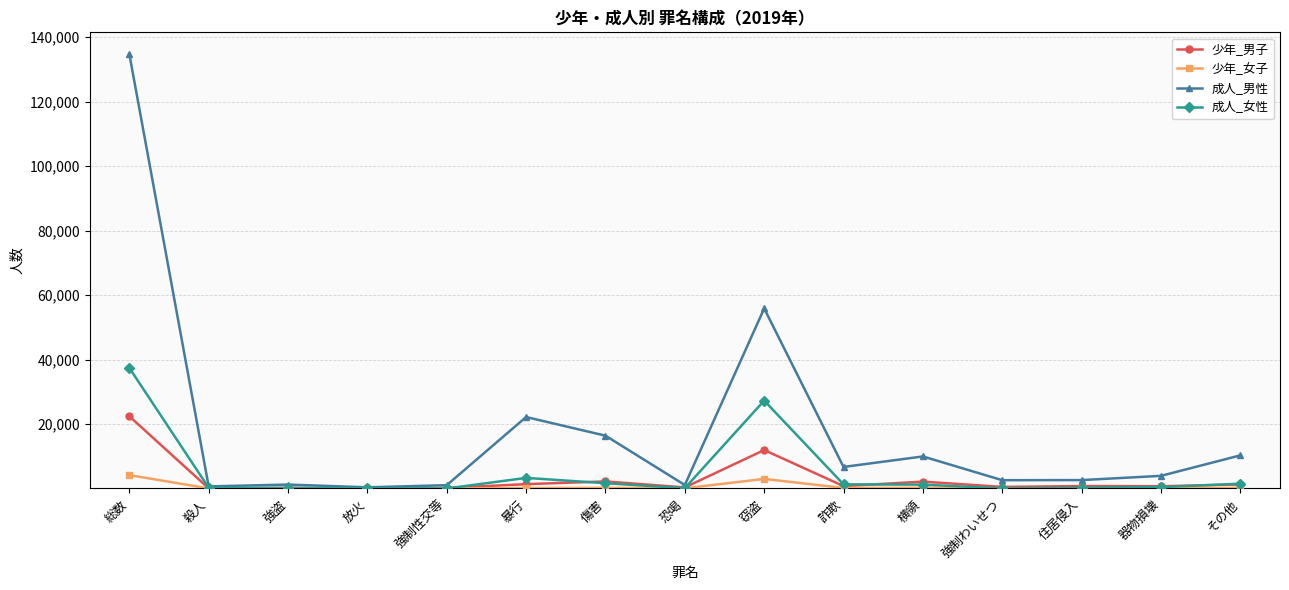

What is the total value across all series at その他?

13191